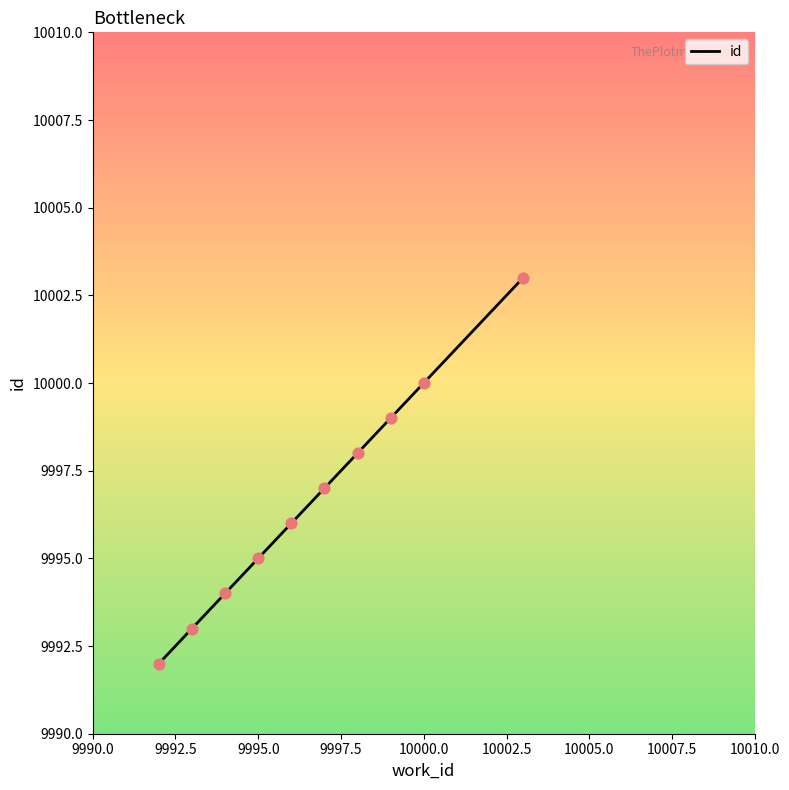

What is the maximum value shown in the chart?

10003